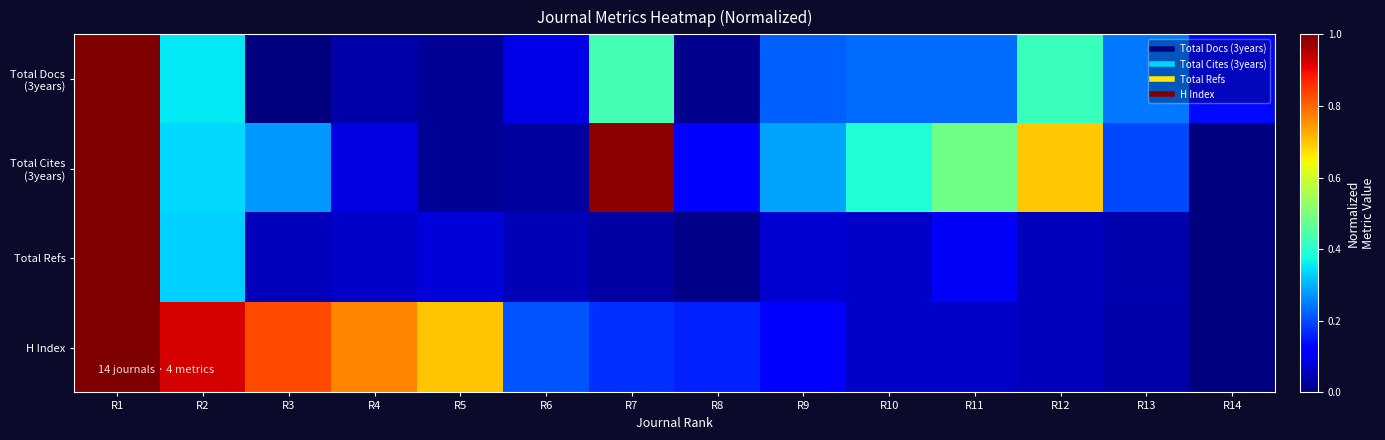

At which category is the sum across all series the highest?

R1